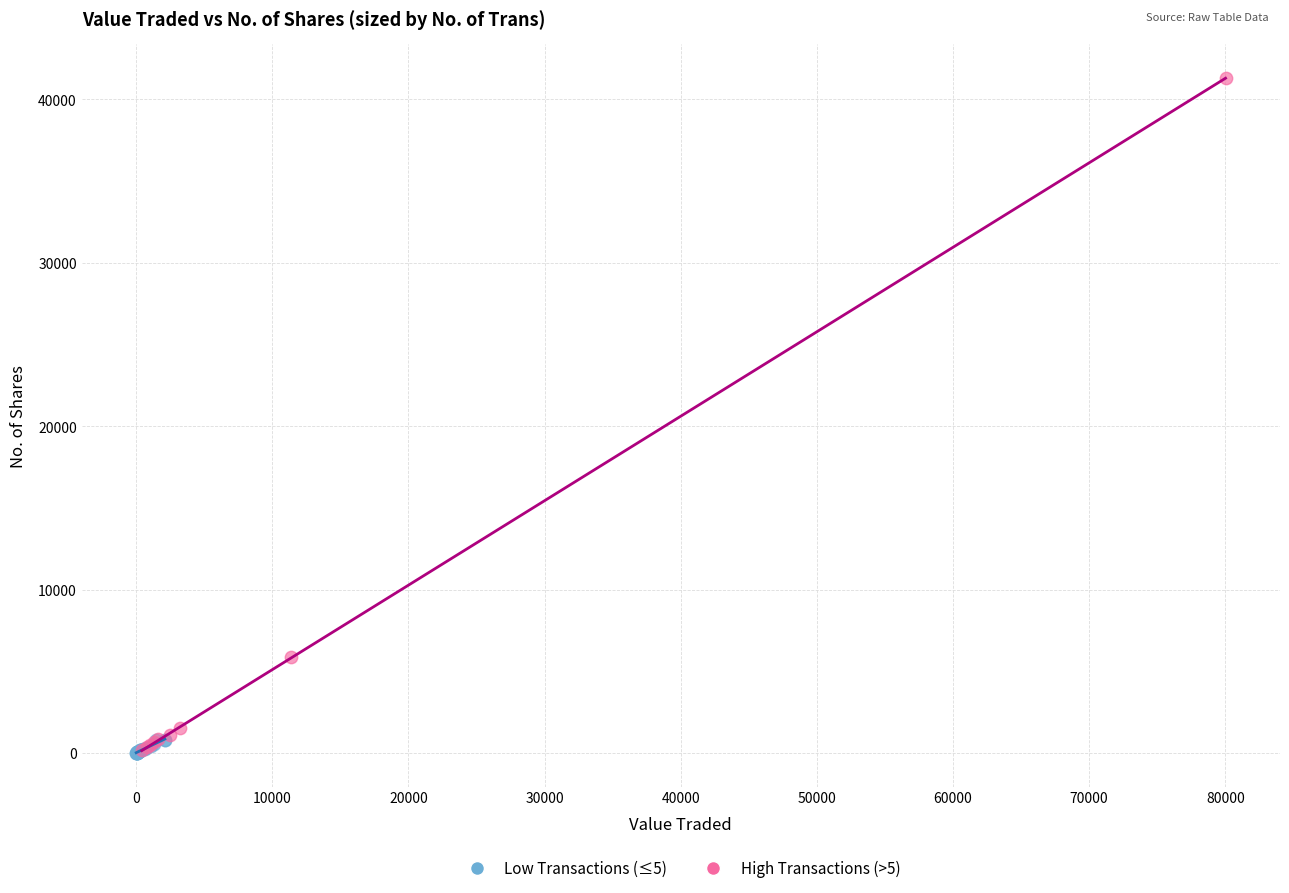

Which series reaches the maximum Y coordinate?

High Transactions (>5)